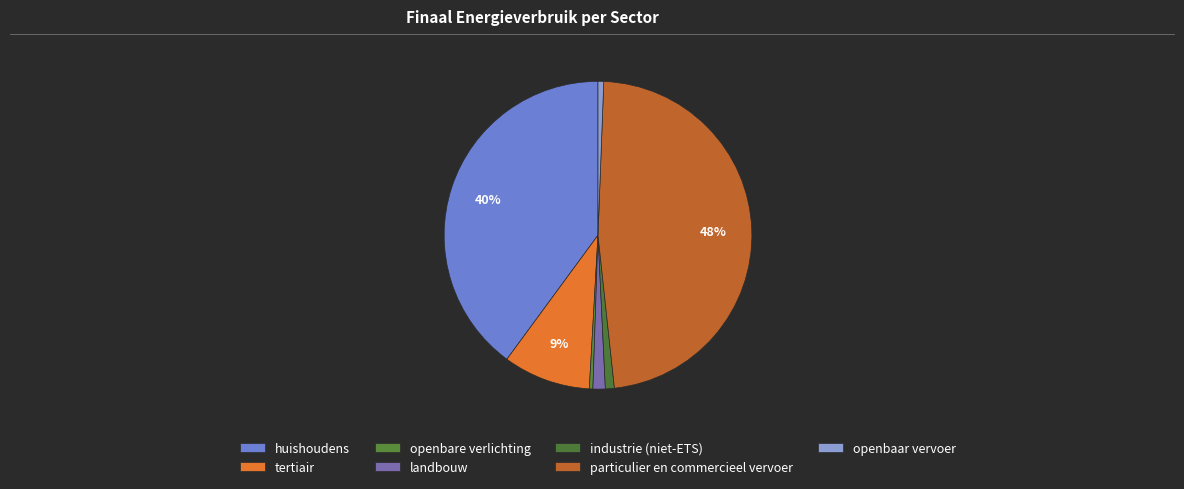

To the nearest percent, what is the average slice percentage?

14%